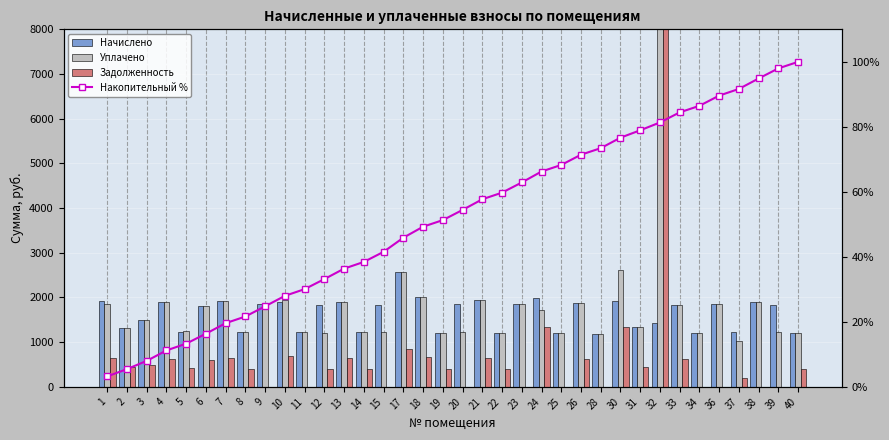

Reading left to right, list all the values displayed in this chart.

Начислено: 1913.5	1327.3	1500.6	1902.5	1238.8	1817.7	1913.5	1216.7	1862.0	1902.5	1224.1	1832.4	1906.2	1224.1	1839.8	2569.8	2009.4	1198.3	1858.3	1943.0	1209.3	1854.6	1998.4	1194.6	1869.3	1190.9	1913.5	1345.8	1426.9	1839.8	1194.6	1862.0	1216.7	1906.2	1839.8	1194.6
Уплачено: 1863.8	1327.3	1500.6	1902.5	1255.5	1817.7	1913.5	1216.7	1862.0	1945.7	1224.1	1211.6	1906.2	1224.1	1226.5	2569.8	2009.4	1198.3	1238.8	1943.0	1209.3	1854.6	1715.3	1194.6	1869.3	1190.9	2619.8	1345.8	18639.0	1839.8	1194.6	1862.0	1018.3	1906.2	1226.5	1194.6
Задолженность: 637.9	442.4	500.2	634.2	412.9	605.9	637.9	405.6	0.0	694.0	0.0	409.9	635.4	408.0	0.0	856.6	669.8	399.4	0.0	647.7	403.1	0.0	1332.4	0.0	623.1	0.0	1344.1	448.6	17212.1	613.3	0.0	0.0	207.2	0.0	0.0	398.2
Накопительный %: 3.2	5.5	8.0	11.2	13.3	16.4	19.6	21.7	24.8	28.0	30.1	33.2	36.4	38.4	41.6	45.9	49.3	51.3	54.4	57.7	59.8	62.9	66.3	68.3	71.4	73.4	76.7	78.9	81.3	84.5	86.5	89.6	91.7	94.9	98.0	100.0